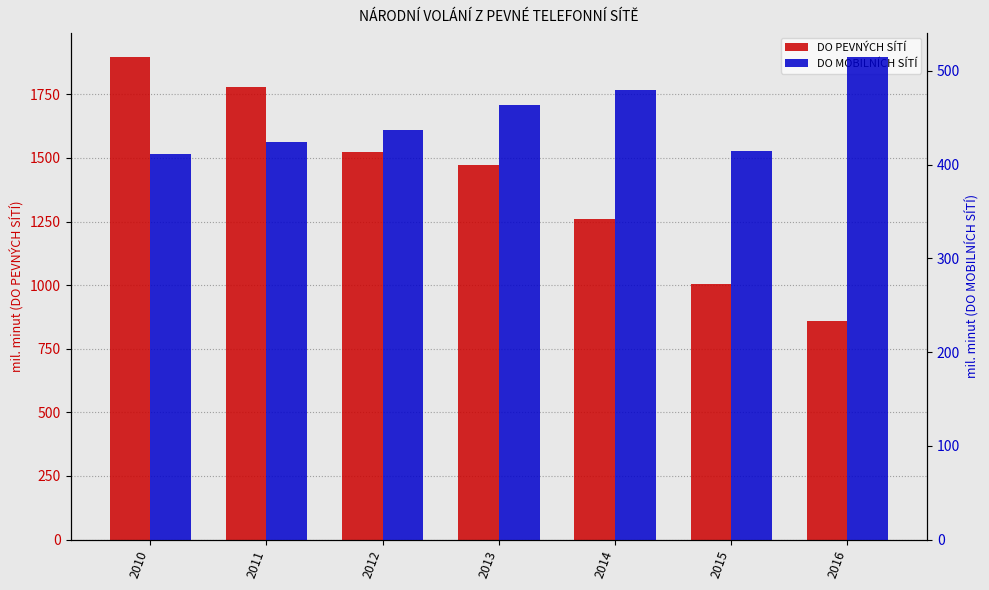

What is the sum of the DO PEVNÝCH SÍTÍ values at 2014 and 2010?

3158.0